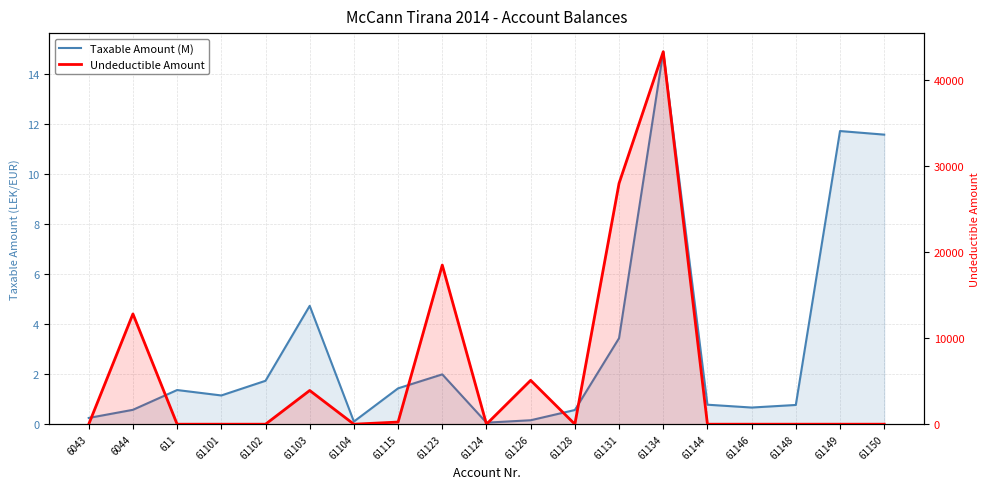

True or false: Undeductible Amount and Taxable Amount (M) cross at least once.

True